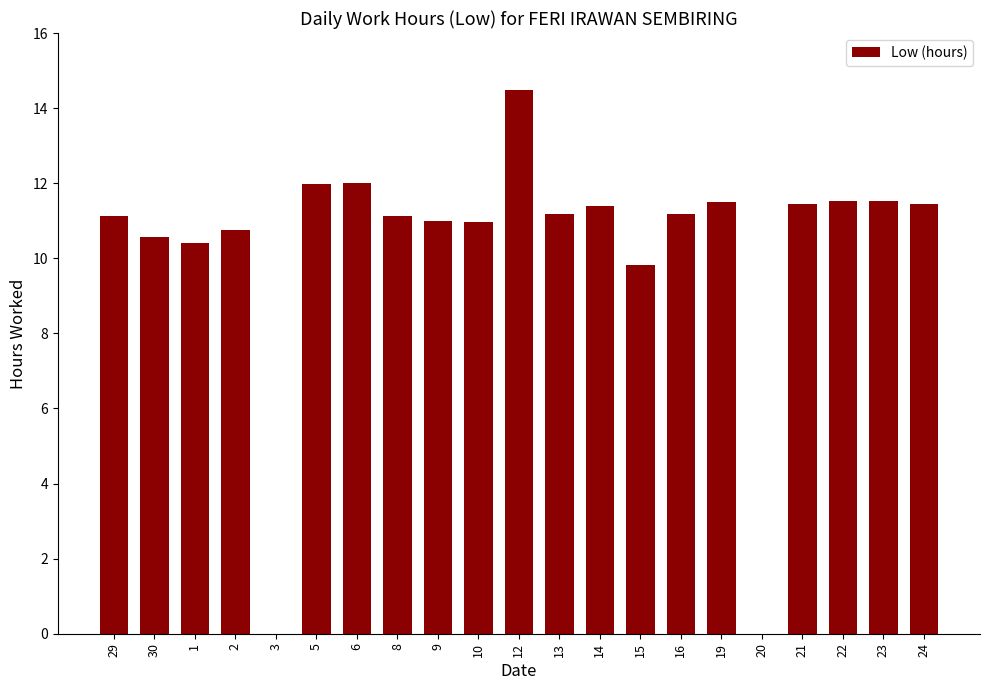

What is the approximate value at 30?

10.6